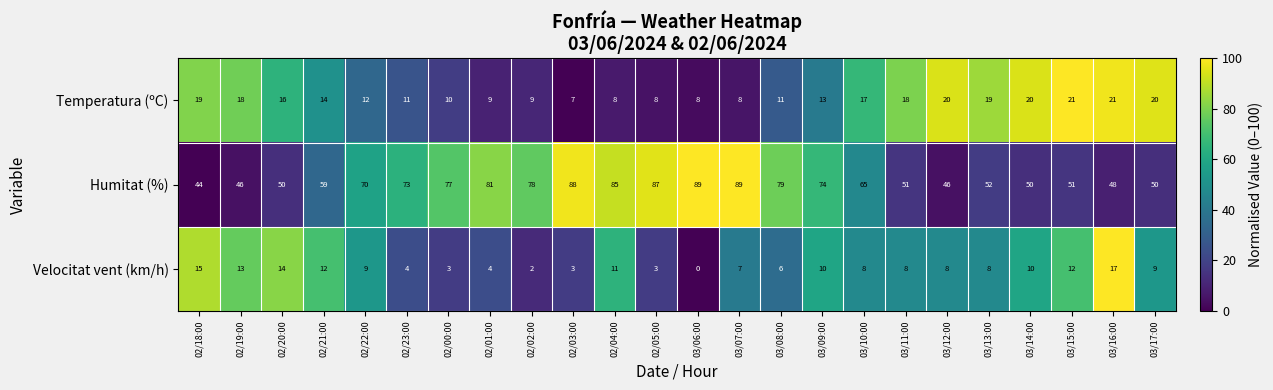

Which category has the lowest value in the Temperatura (ºC) series?

02/03:00